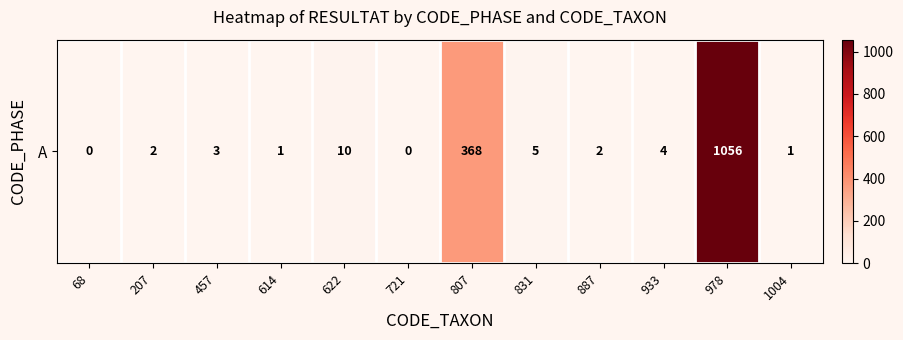

Which label corresponds to the smallest value in the chart?

68